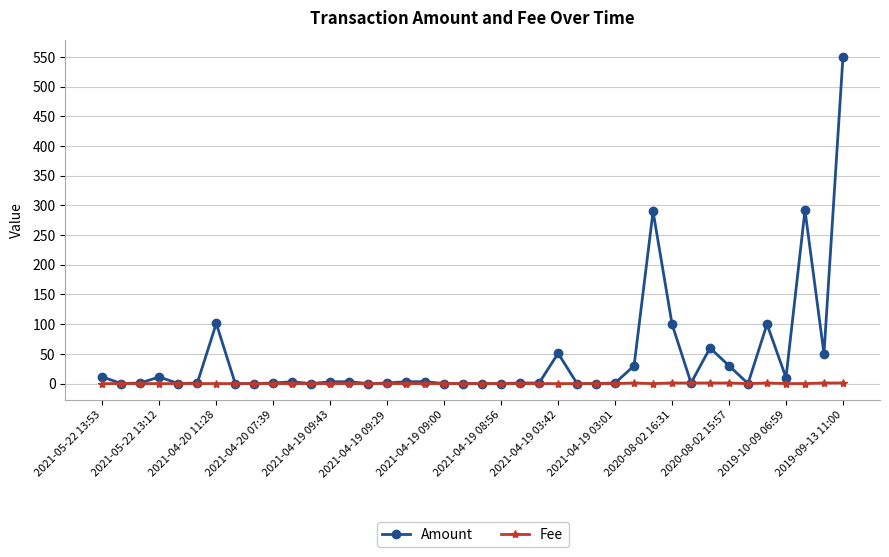

What is the value of the Amount point at the 36th from the left?

100.0